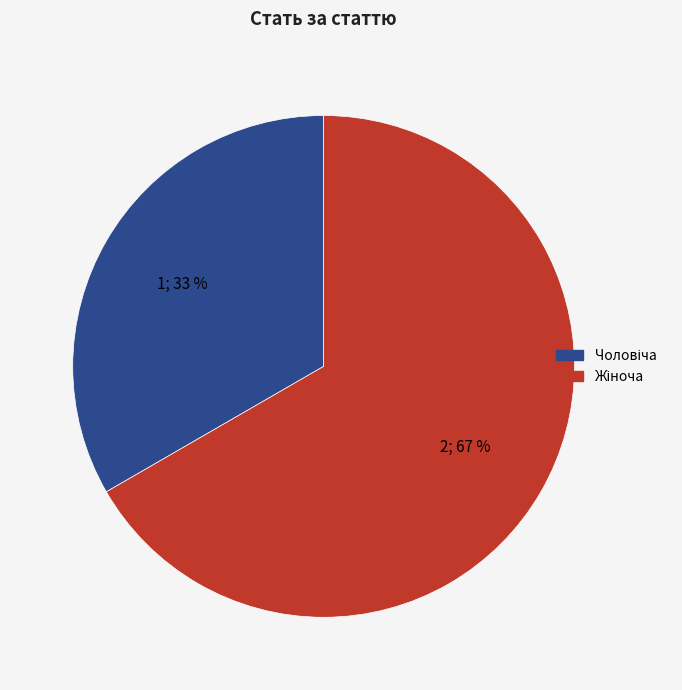

To the nearest percent, what is the average slice percentage?

50%